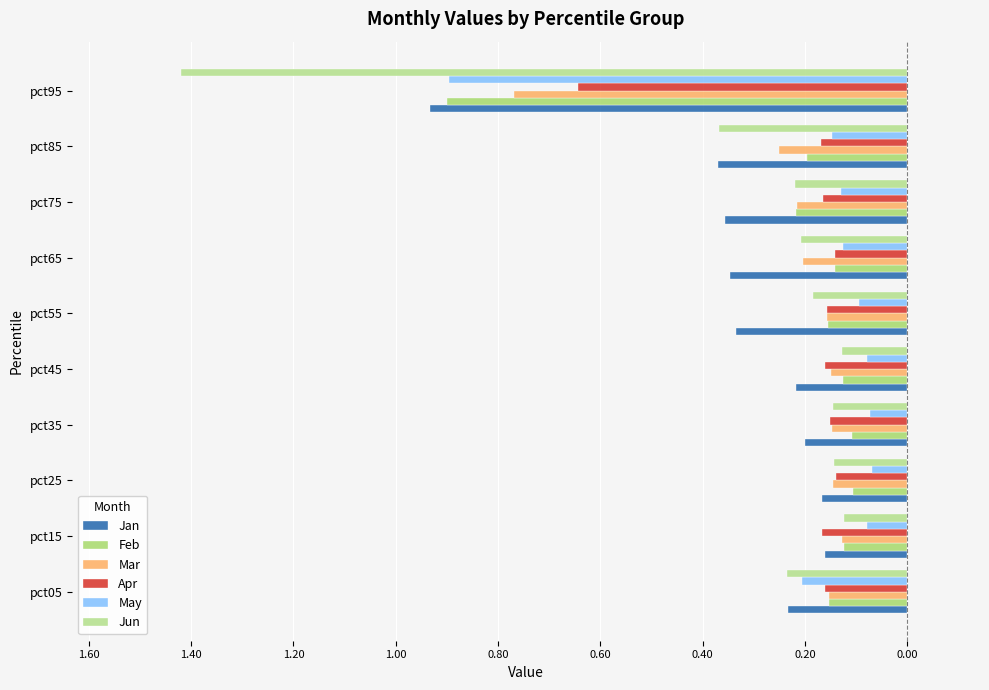

Reading left to right, extract all data points from this chart.

Jan: -0.2	-0.2	-0.2	-0.2	-0.2	-0.3	-0.3	-0.4	-0.4	-0.9
Feb: -0.2	-0.1	-0.1	-0.1	-0.1	-0.2	-0.1	-0.2	-0.2	-0.9
Mar: -0.2	-0.1	-0.1	-0.1	-0.1	-0.2	-0.2	-0.2	-0.3	-0.8
Apr: -0.2	-0.2	-0.1	-0.2	-0.2	-0.2	-0.1	-0.2	-0.2	-0.6
May: -0.2	-0.1	-0.1	-0.1	-0.1	-0.1	-0.1	-0.1	-0.1	-0.9
Jun: -0.2	-0.1	-0.1	-0.1	-0.1	-0.2	-0.2	-0.2	-0.4	-1.4